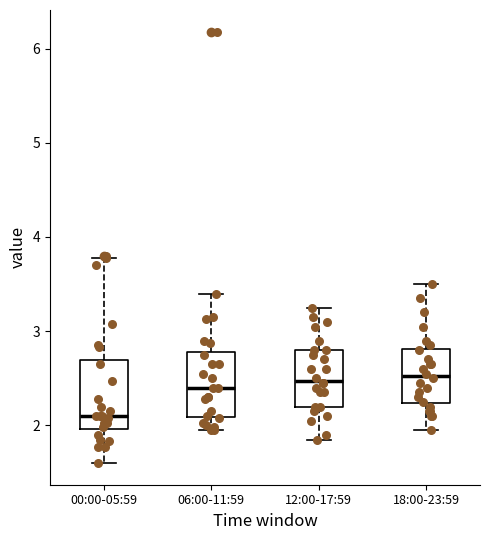

Reading left to right, read every box against the y-axis: the position of its median line, the range the box covers, and the ends of its whiskers. The values are not printed on the chart, so give them approximately, as read against the axis.

00:00-05:59: median 2.1, box 2.0 to 2.7, whiskers 1.6 to 3.8
06:00-11:59: median 2.4, box 2.1 to 2.8, whiskers 2.0 to 3.4
12:00-17:59: median 2.5, box 2.2 to 2.8, whiskers 1.9 to 3.3
18:00-23:59: median 2.5, box 2.2 to 2.8, whiskers 2.0 to 3.5